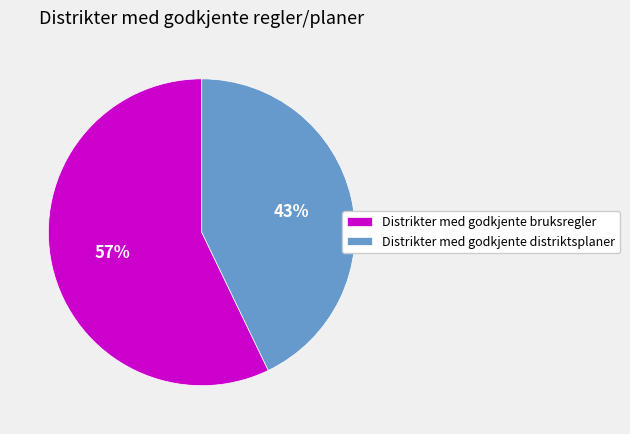

True or false: Distrikter med godkjente distriktsplaner accounts for 43% of the total.

True